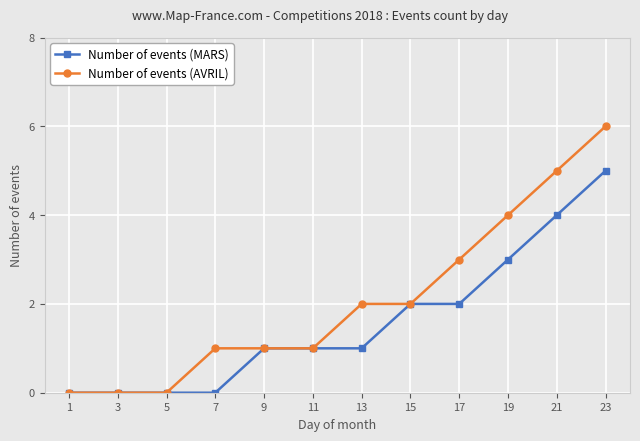

The value of Number of events (MARS) at 17 is 1. True or false?

False